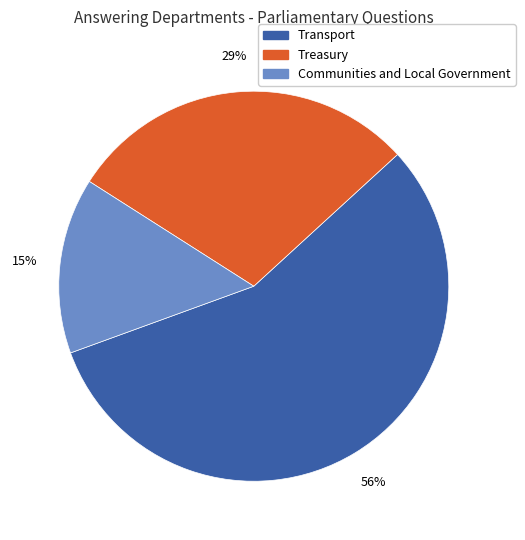

Is there any slice that represents more than half of the pie?

Yes